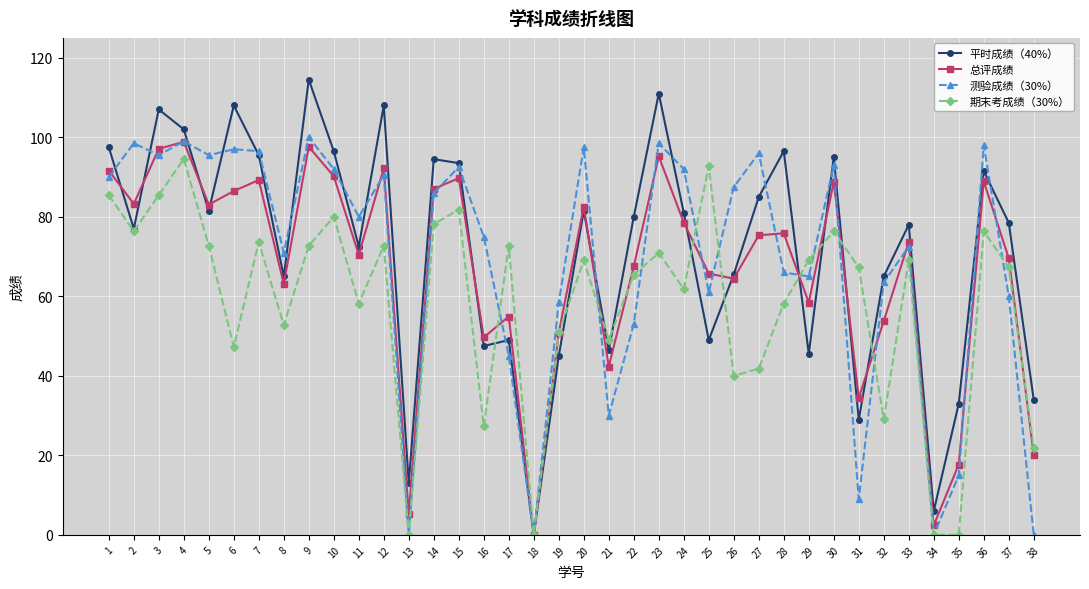

What are all the series names shown in the legend?

平时成绩（40%）, 总评成绩, 测验成绩（30%）, 期末考成绩（30%）